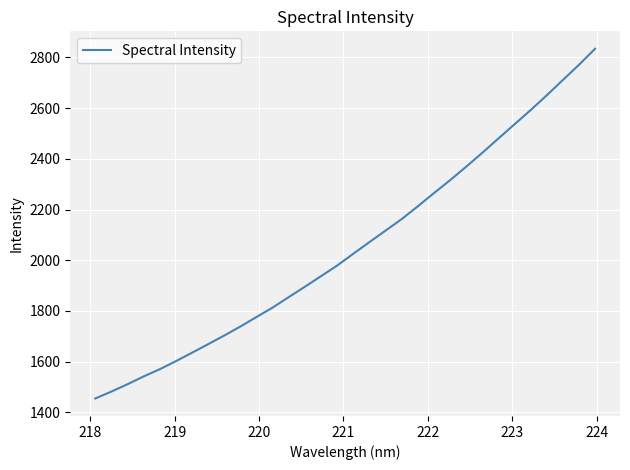

What is the difference between the maximum and minimum values?

1379.4